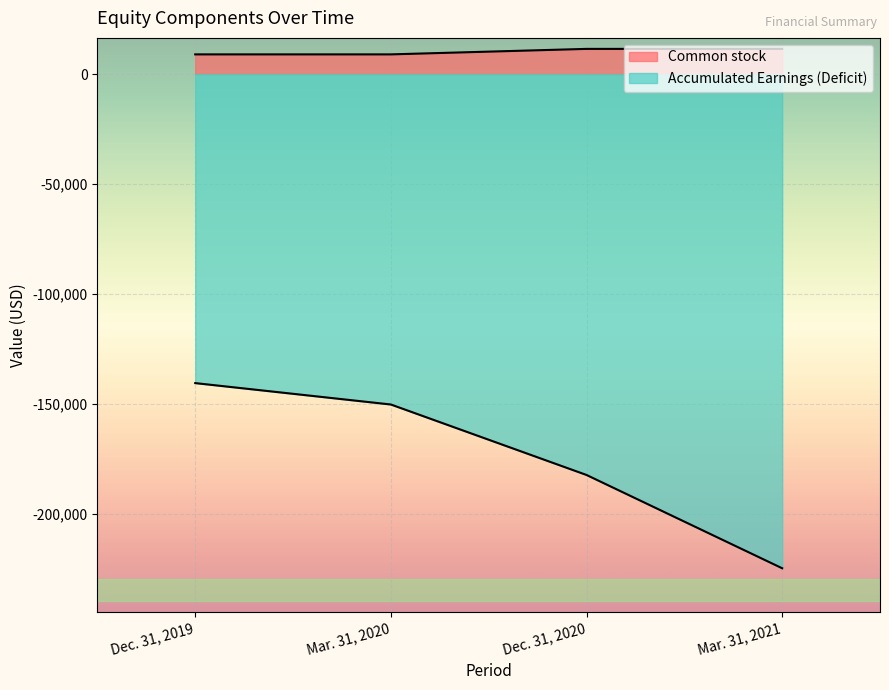

At which label does Accumulated Earnings (Deficit) first exceed -182320?

Dec. 31, 2019